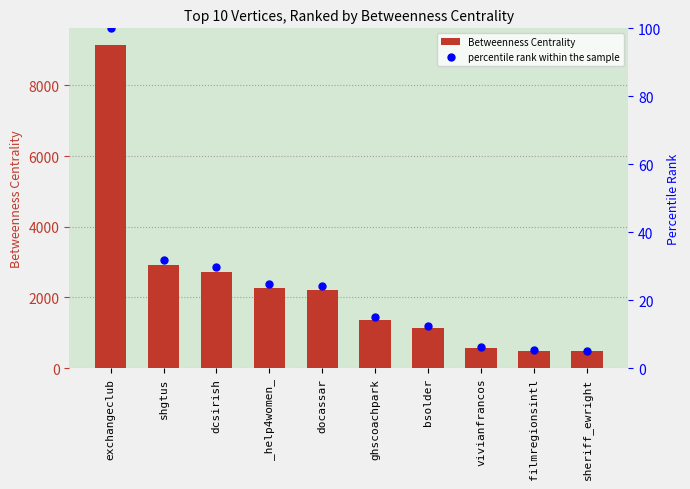

What is the total value across all series at vivianfrancos?

562.1